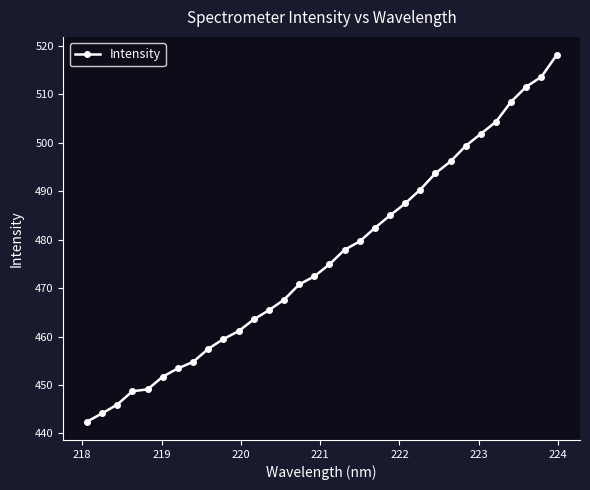

What is the difference between the maximum and minimum values?

75.7